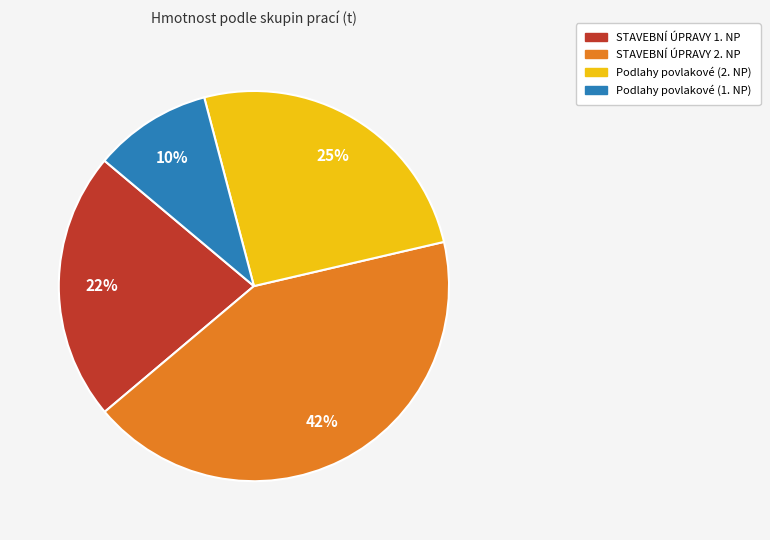

True or false: Podlahy povlakové (2. NP) accounts for 25% of the total.

True